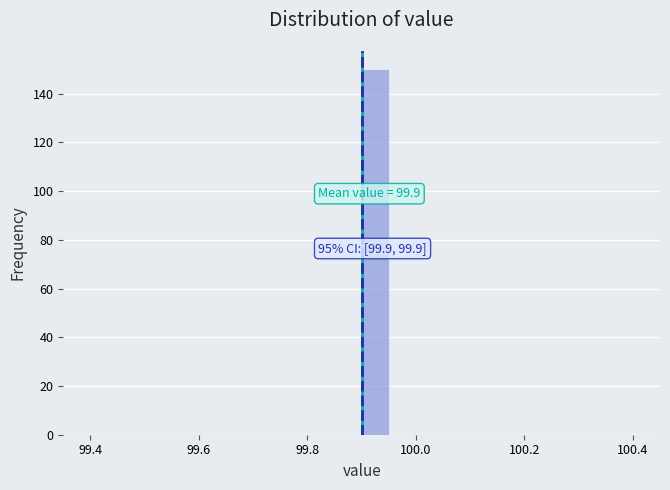

Read against the x-axis, roughly where is the centre of the tallest bar?

99.92